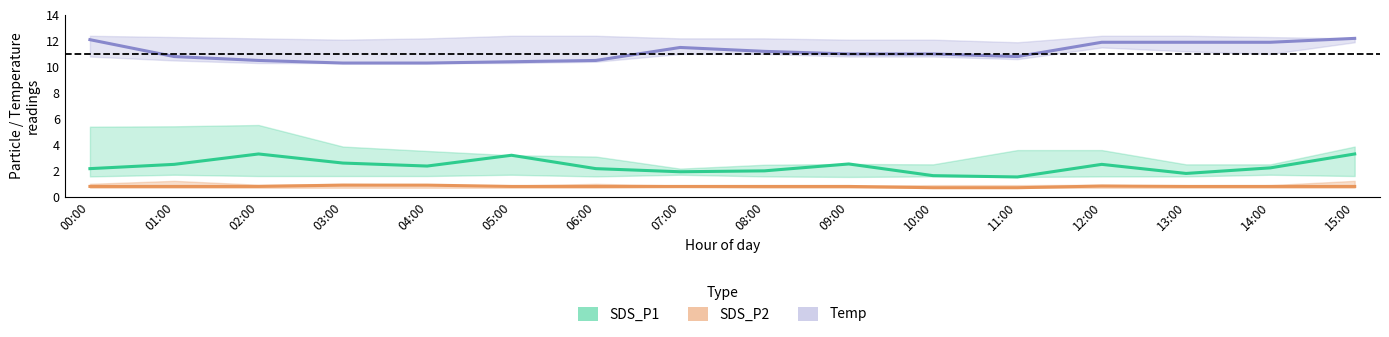

True or false: Temp has more than 2 points higher than both neighbors.

False